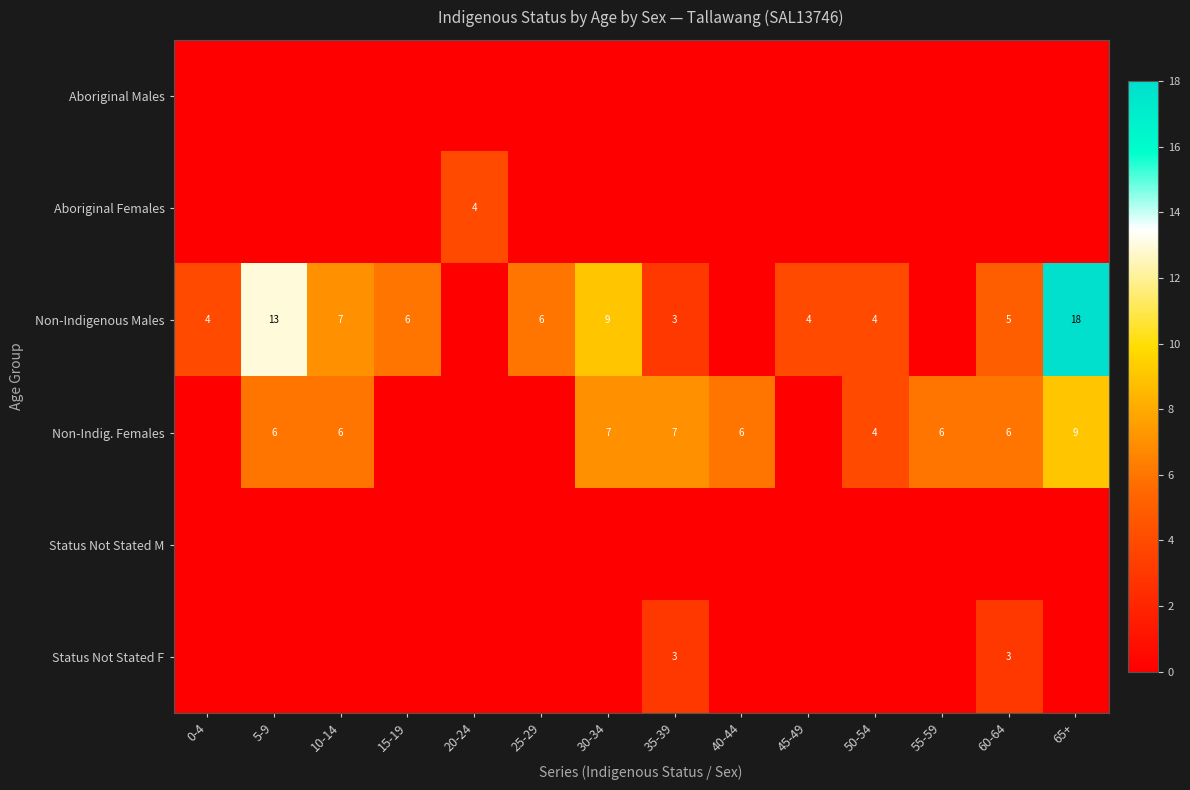

At how many categories does at least one series exceed 6?

5